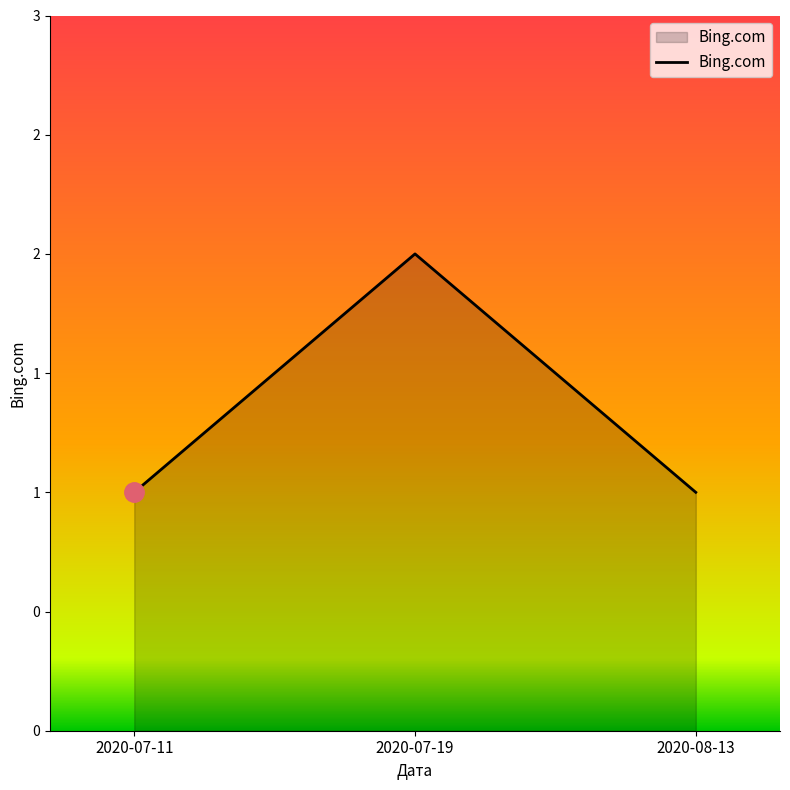

What is the sum of the values at 2020-08-13 and 2020-07-11?

2